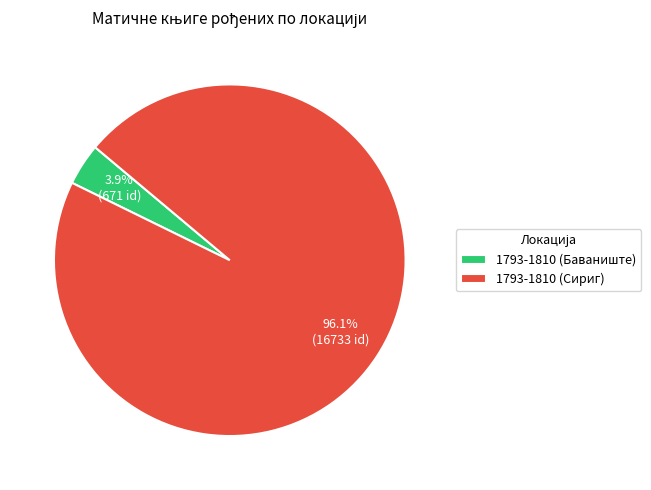

Does any single category account for the majority?

Yes